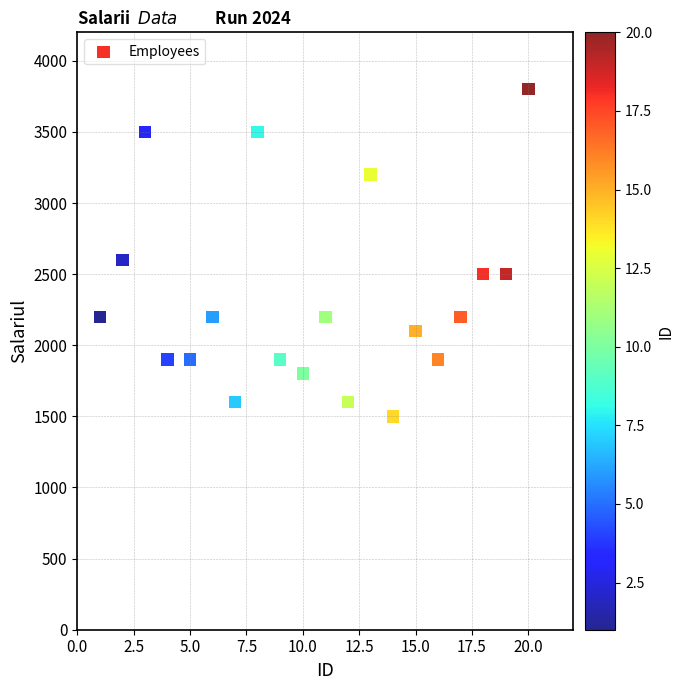

What is the range of Y values (max minus min)?

2300